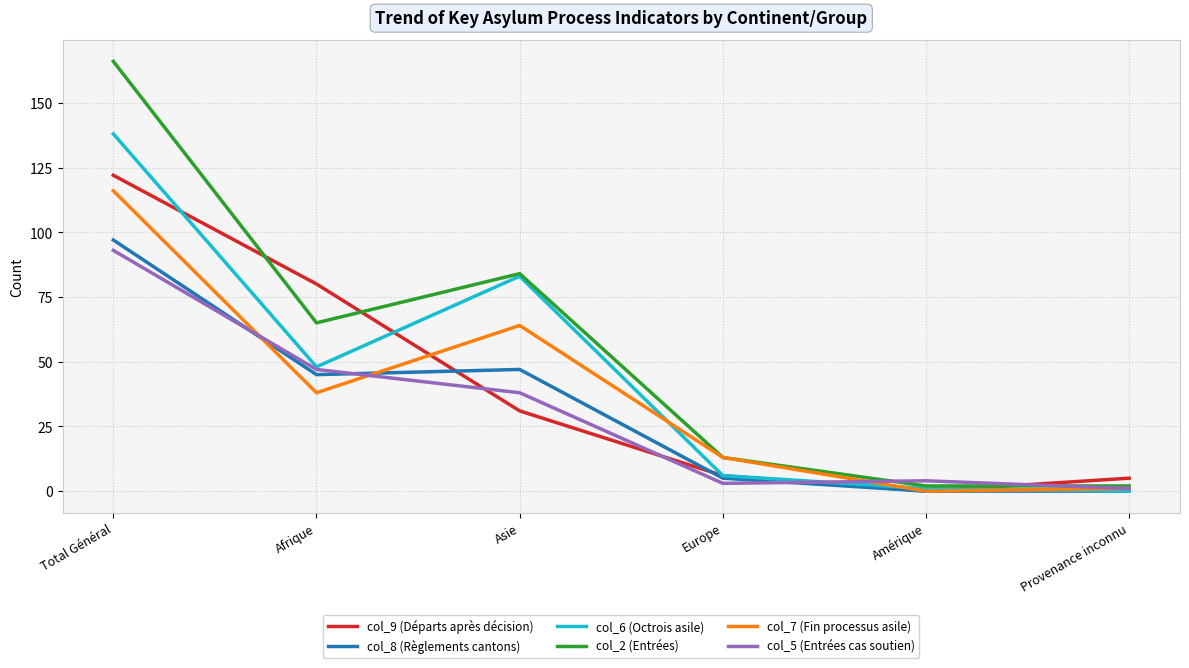

True or false: col_5 (Entrées cas soutien) and col_2 (Entrées) cross at least once.

True